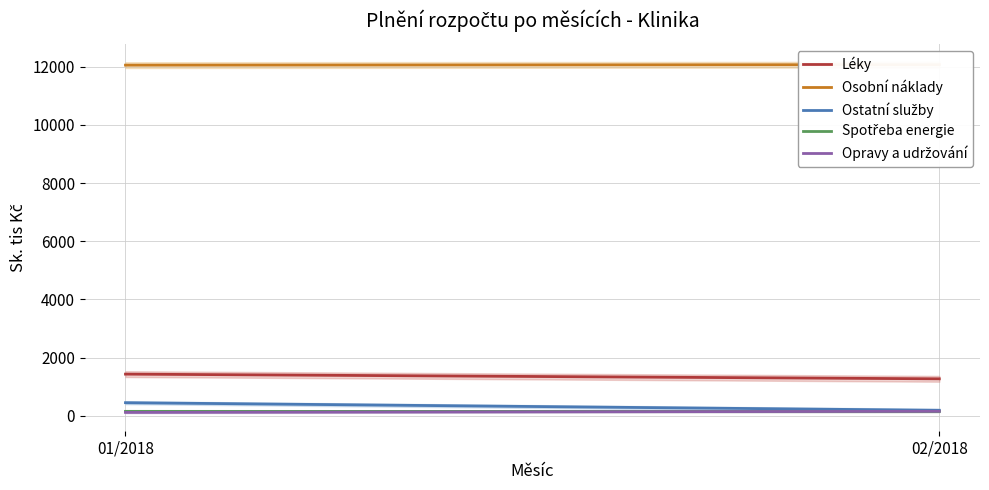

Reading right to left, extract all data points from this chart.

Léky: 1269.3	1430.7
Osobní náklady: 12071.6	12054.7
Ostatní služby: 186.8	448.5
Spotřeba energie: 146.2	150.4
Opravy a udržování: 152.6	113.8